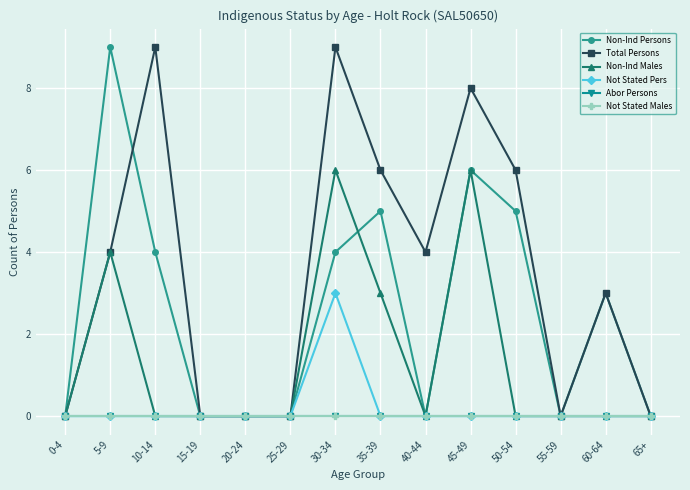

Reading left to right, what are all the values shown in this chart?

Non-Ind Persons: 0-4=0	5-9=9	10-14=4	15-19=0	20-24=0	25-29=0	30-34=4	35-39=5	40-44=0	45-49=6	50-54=5	55-59=0	60-64=3	65+=0
Total Persons: 0-4=0	5-9=4	10-14=9	15-19=0	20-24=0	25-29=0	30-34=9	35-39=6	40-44=4	45-49=8	50-54=6	55-59=0	60-64=3	65+=0
Non-Ind Males: 0-4=0	5-9=4	10-14=0	15-19=0	20-24=0	25-29=0	30-34=6	35-39=3	40-44=0	45-49=6	50-54=0	55-59=0	60-64=0	65+=0
Not Stated Pers: 0-4=0	5-9=0	10-14=0	15-19=0	20-24=0	25-29=0	30-34=3	35-39=0	40-44=0	45-49=0	50-54=0	55-59=0	60-64=0	65+=0
Abor Persons: 0-4=0	5-9=0	10-14=0	15-19=0	20-24=0	25-29=0	30-34=0	35-39=0	40-44=0	45-49=0	50-54=0	55-59=0	60-64=0	65+=0
Not Stated Males: 0-4=0	5-9=0	10-14=0	15-19=0	20-24=0	25-29=0	30-34=0	35-39=0	40-44=0	45-49=0	50-54=0	55-59=0	60-64=0	65+=0